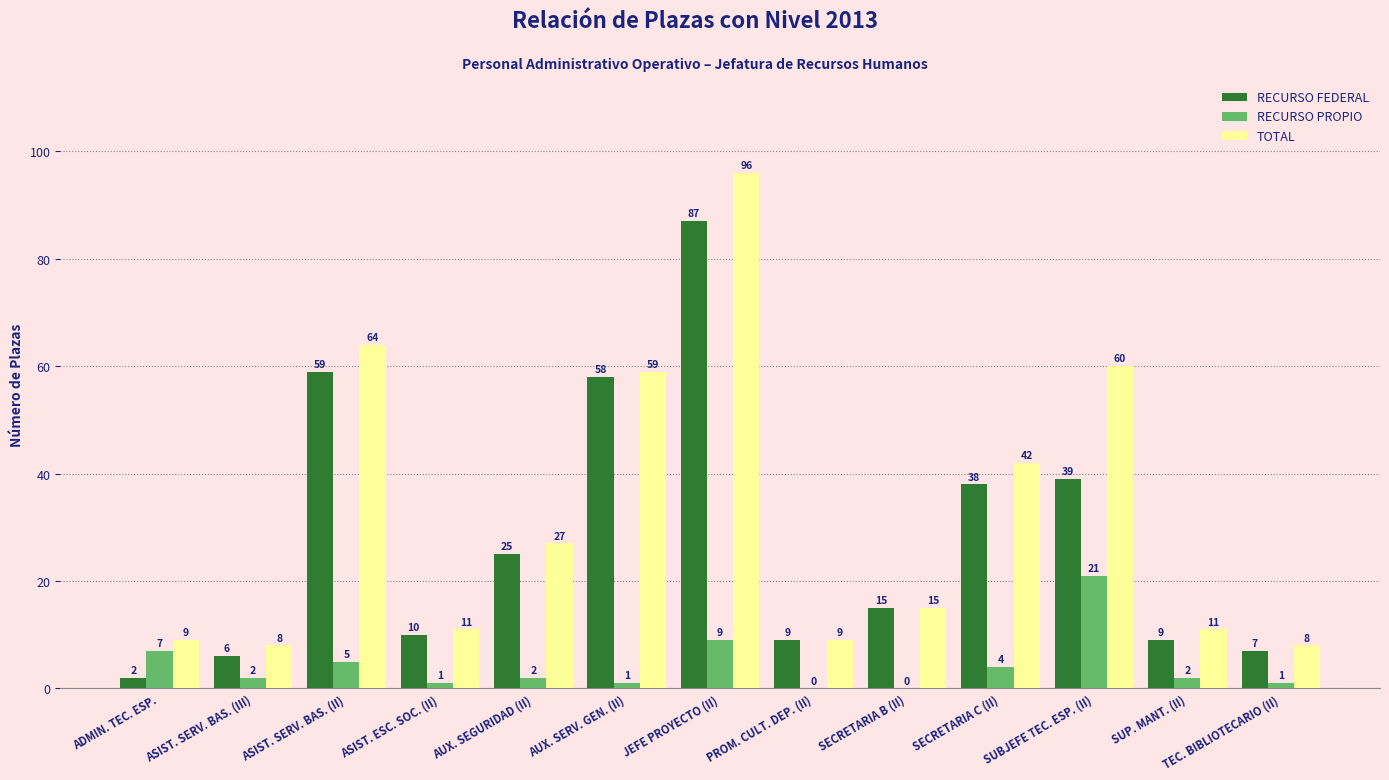

Where is RECURSO FEDERAL nearest to the value 44?

SUBJEFE TEC. ESP. (II)